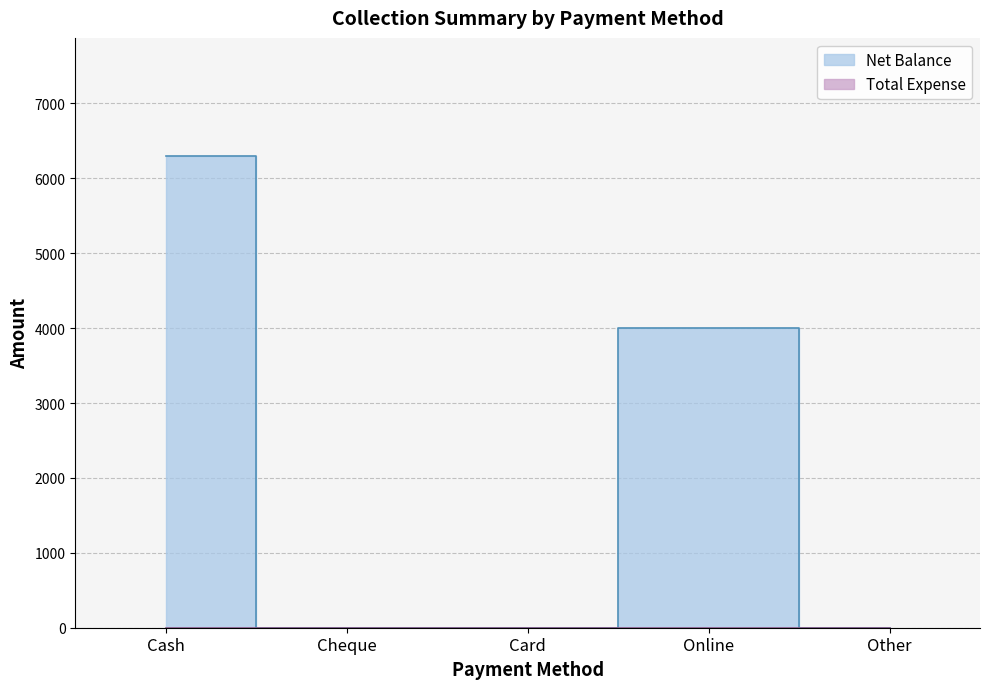

What is the label of the 1st point from the right?

Other